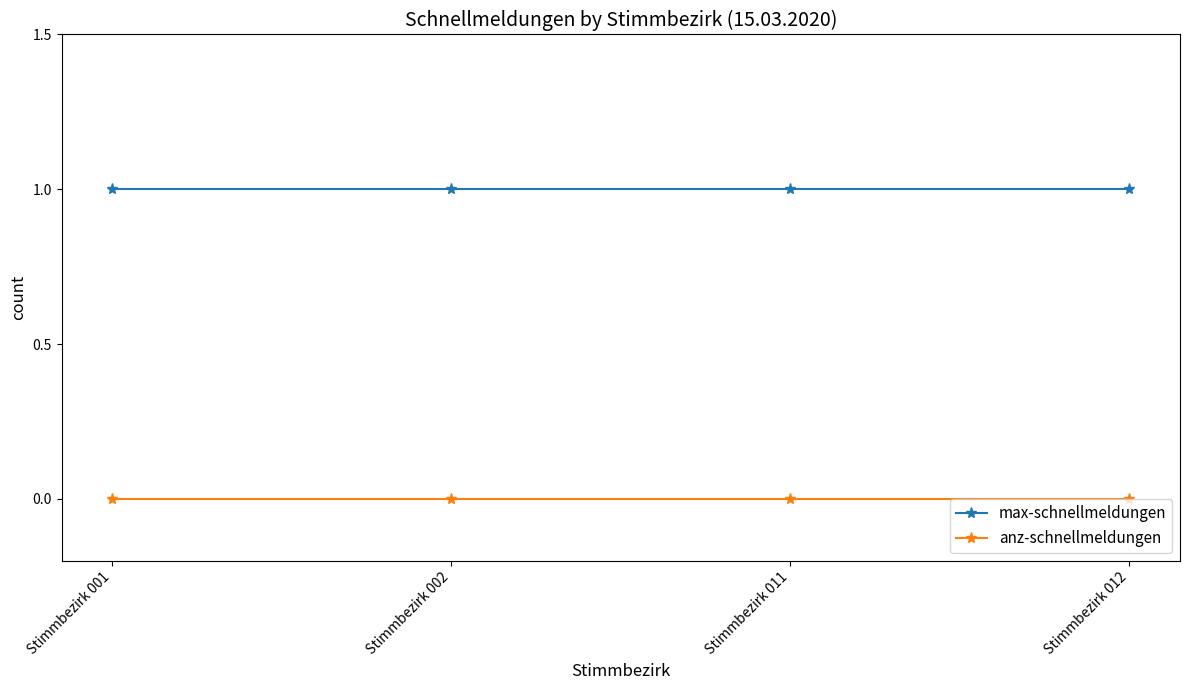

Which series has the largest total across all categories?

max-schnellmeldungen